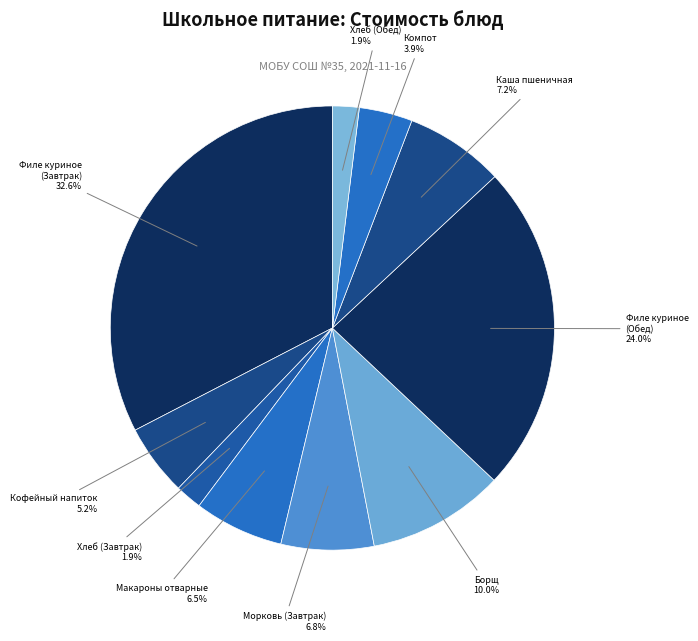

What portion of the pie excludes Морковь (Завтрак)?

93.2%